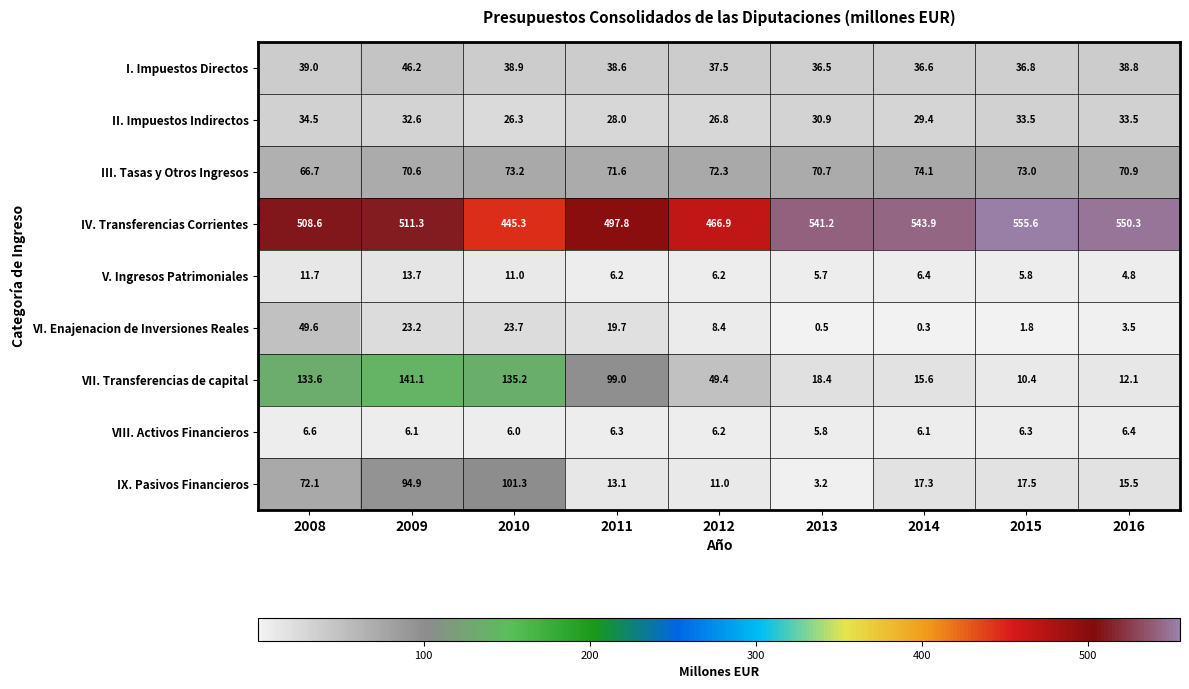

What is the difference between the maximum and minimum values in the V. Ingresos Patrimoniales series?

8.9